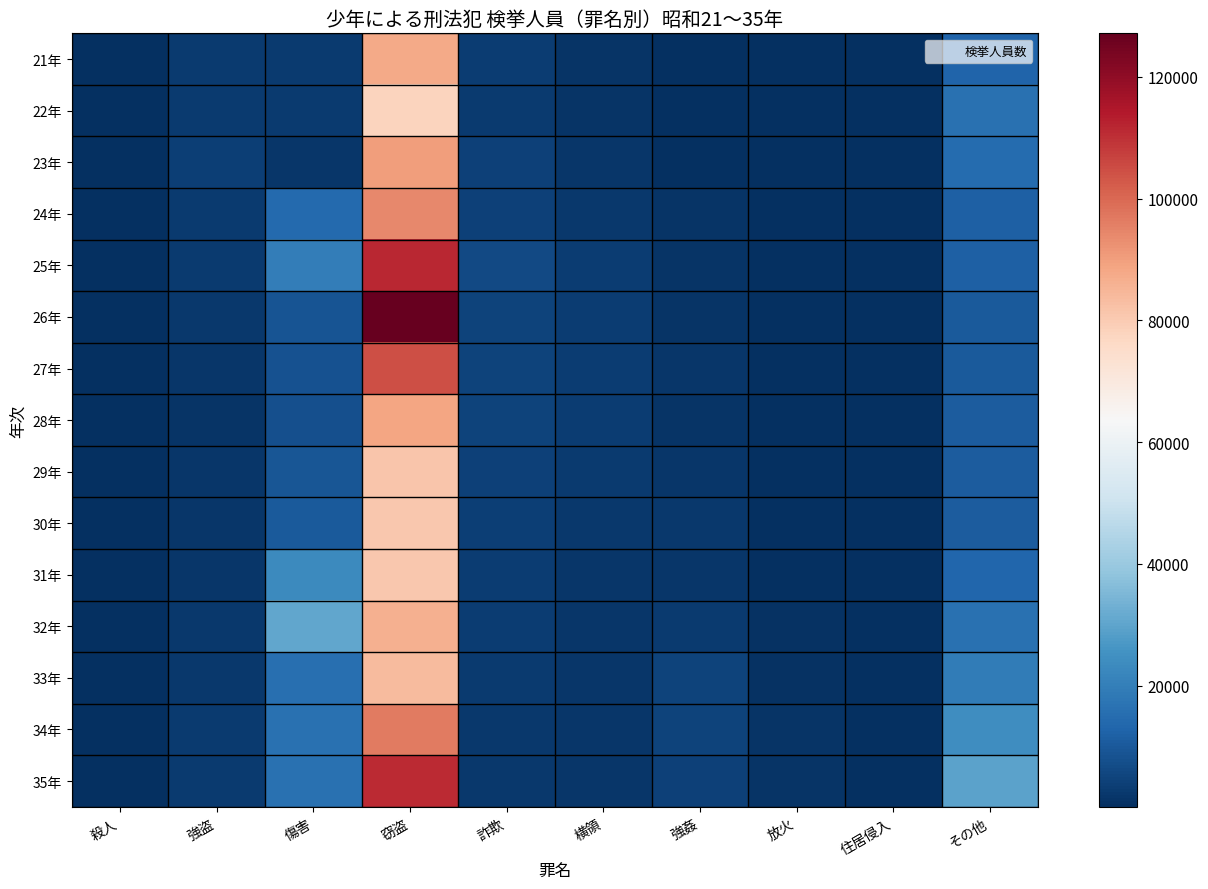

Which category has the lowest value across all series?

住居侵入